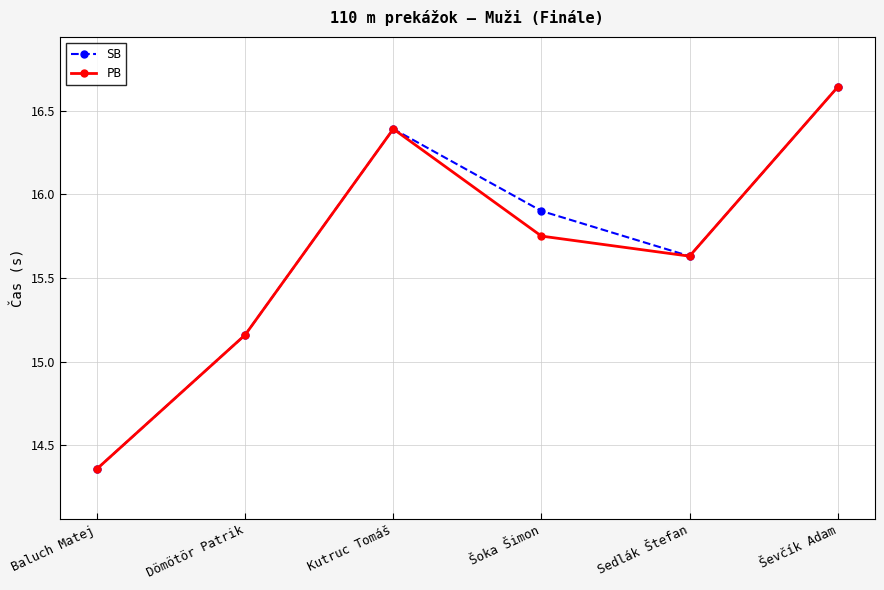

What position from the right is Baluch Matej?

6